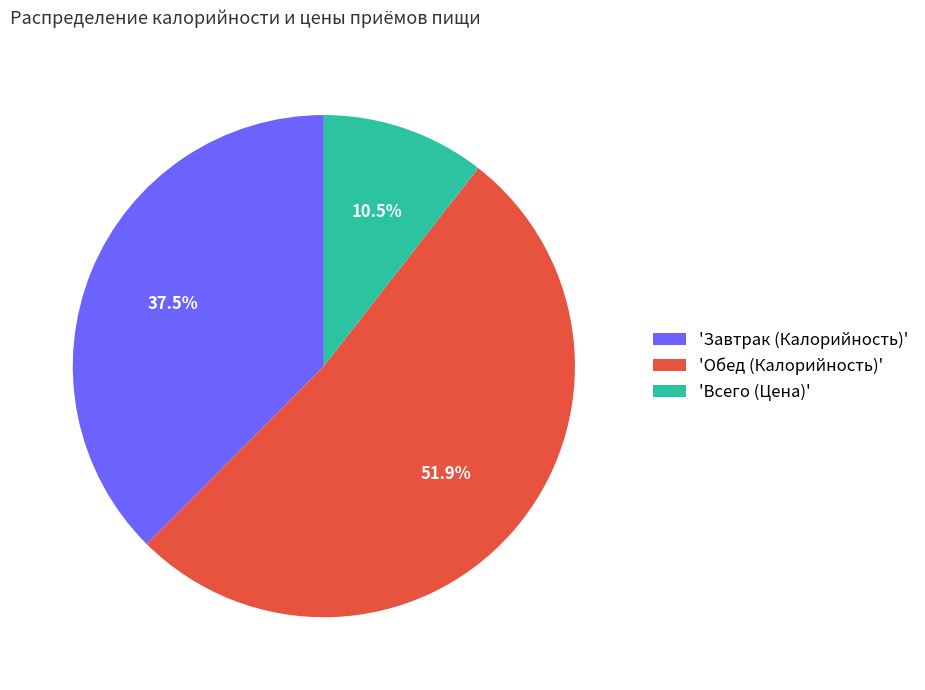

How many segments does this pie chart have?

3